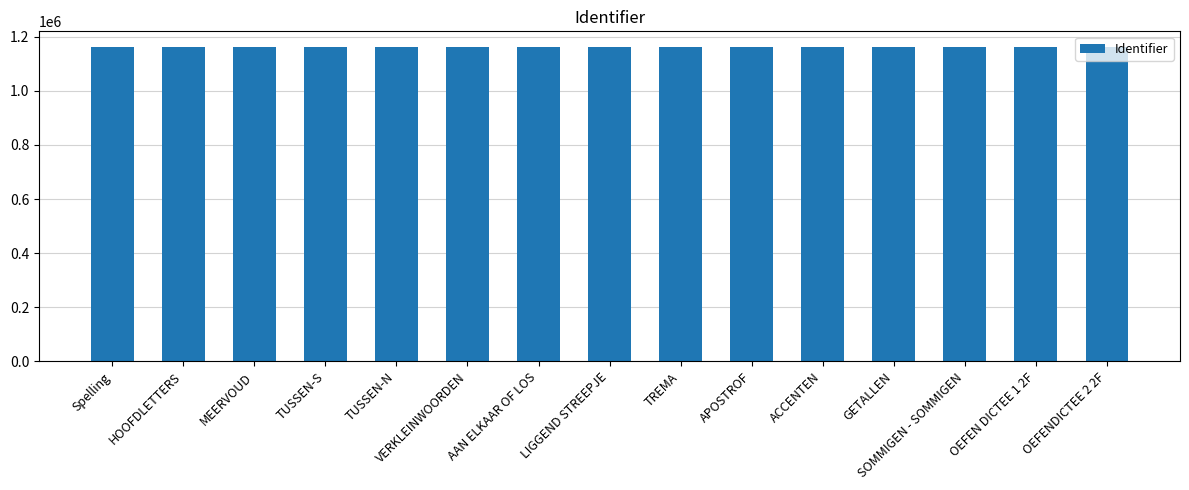

What is the ratio of the value at TUSSEN-N to the value at OEFEN DICTEE 1 2F?

1.0